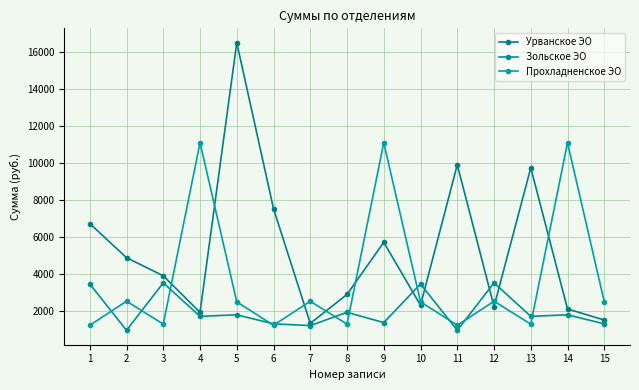

Which series has the largest total across all categories?

Урванское ЭО